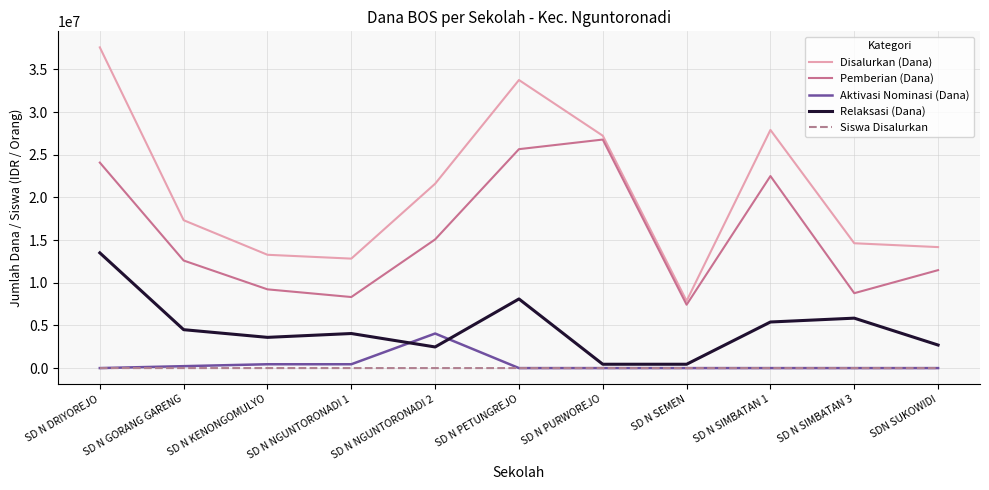

Between SD N GORANG GARENG and SD N KENONGOMULYO, which series saw the biggest shift?

Disalurkan (Dana)